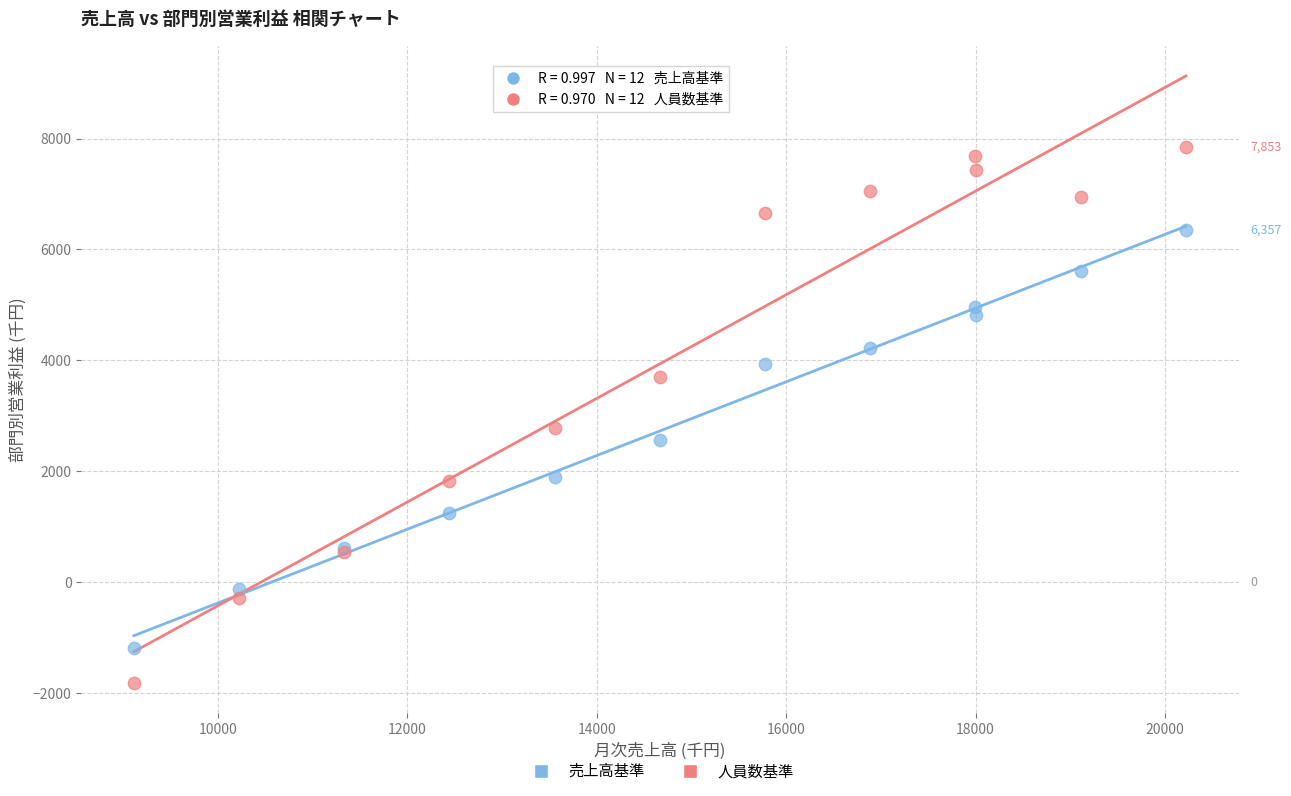

What is the X range (max minus min) for the scatter plot?

11111